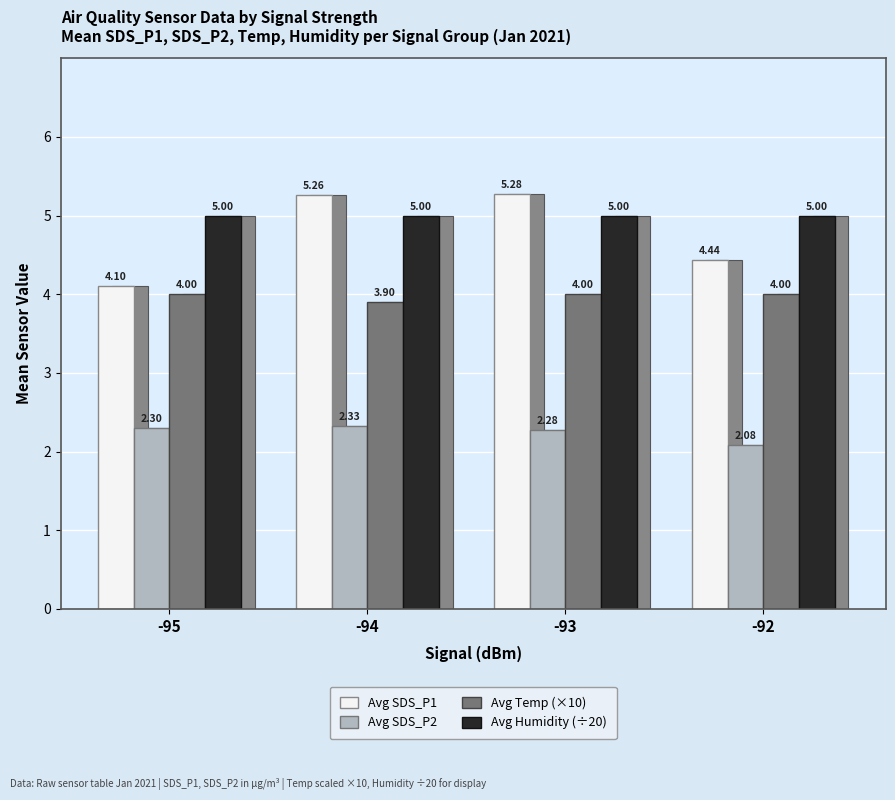

The Avg SDS_P2 series shows 1.5 at -94. True or false?

False